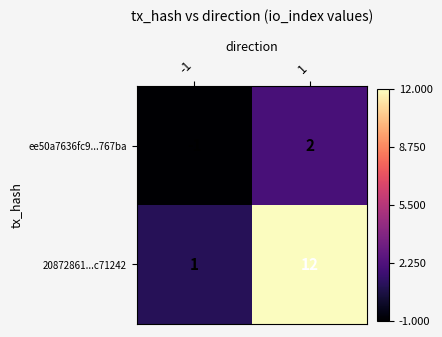

Reading right to left, extract all data points from this chart.

ee50a7636fc9...767ba: 2	-1
20872861...c71242: 12	1